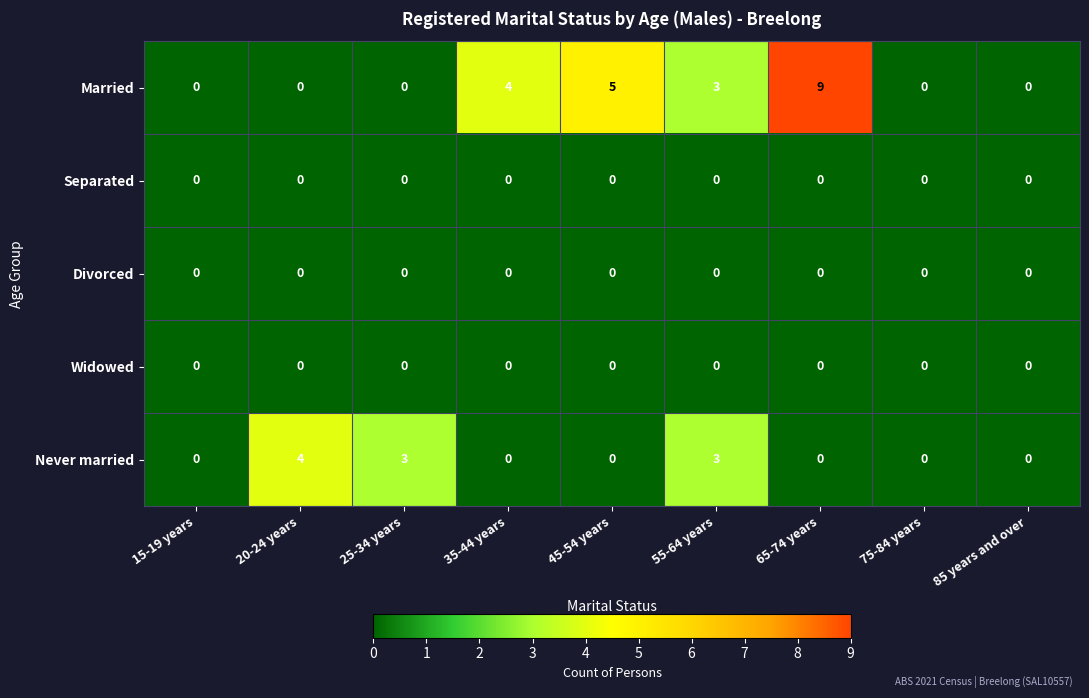

Which series has the widest spread of values?

Married